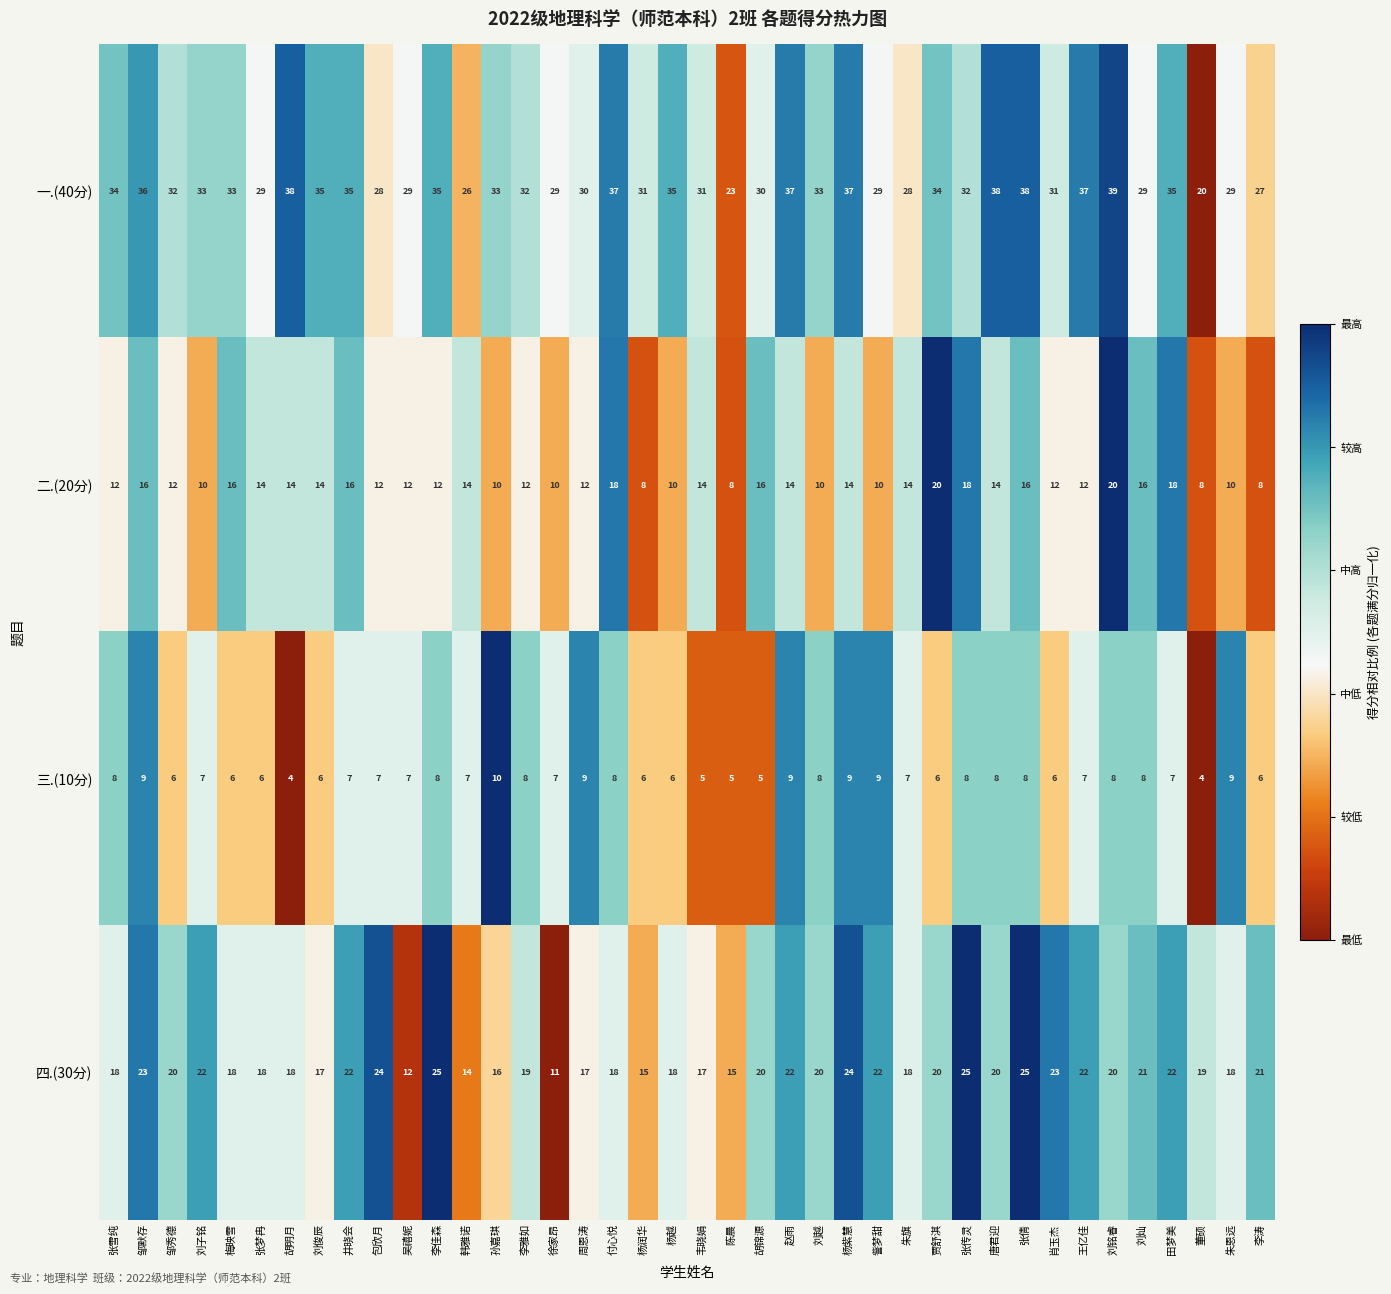

Rank the series at 朱恩远 from highest to lowest value.

一.(40分), 四.(30分), 二.(20分), 三.(10分)